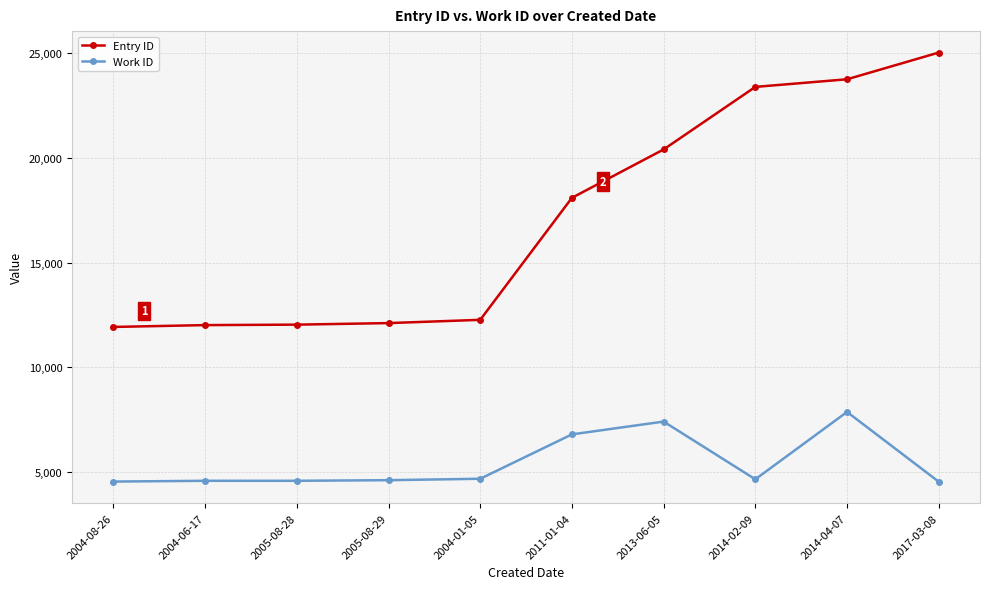

What are all the series names shown in the legend?

Entry ID, Work ID